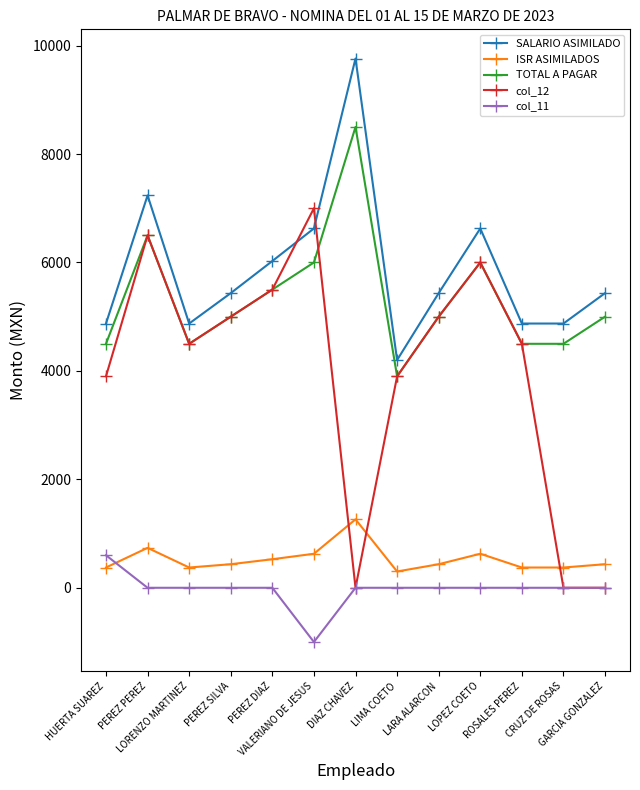

Is the value of TOTAL A PAGAR at PEREZ PEREZ greater than the value of SALARIO ASIMILADO at PEREZ DIAZ?

Yes